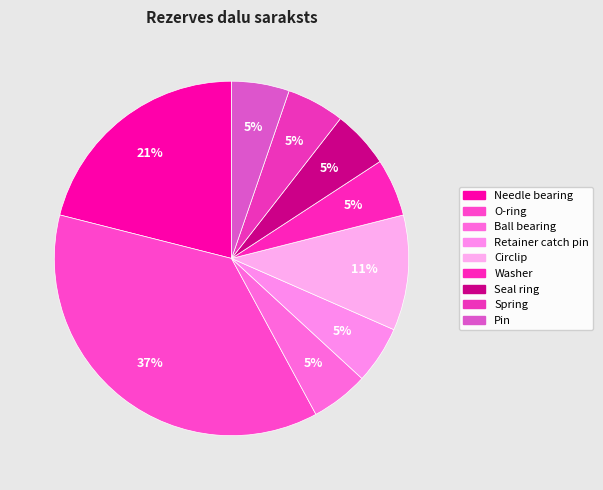

Rank the categories by value from lowest to highest.

Ball bearing, Retainer catch pin, Washer, Seal ring, Spring, Pin, Circlip, Needle bearing, O-ring